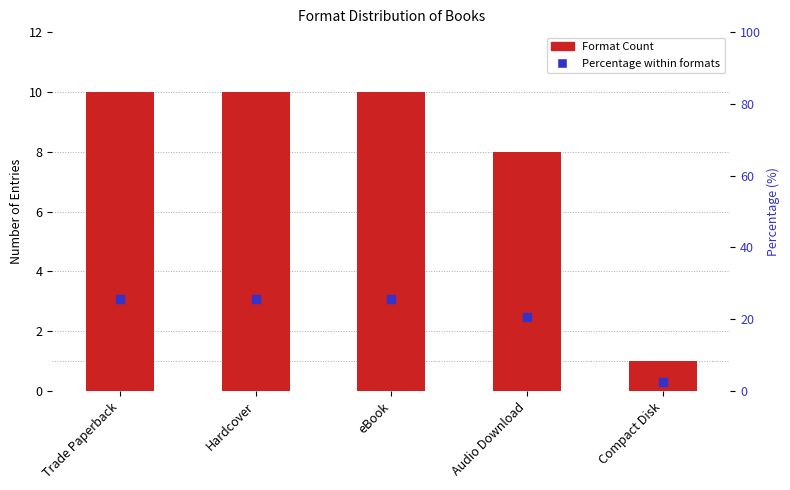

Is the value of Format Count at eBook greater than the value of Percentage within formats at Audio Download?

No